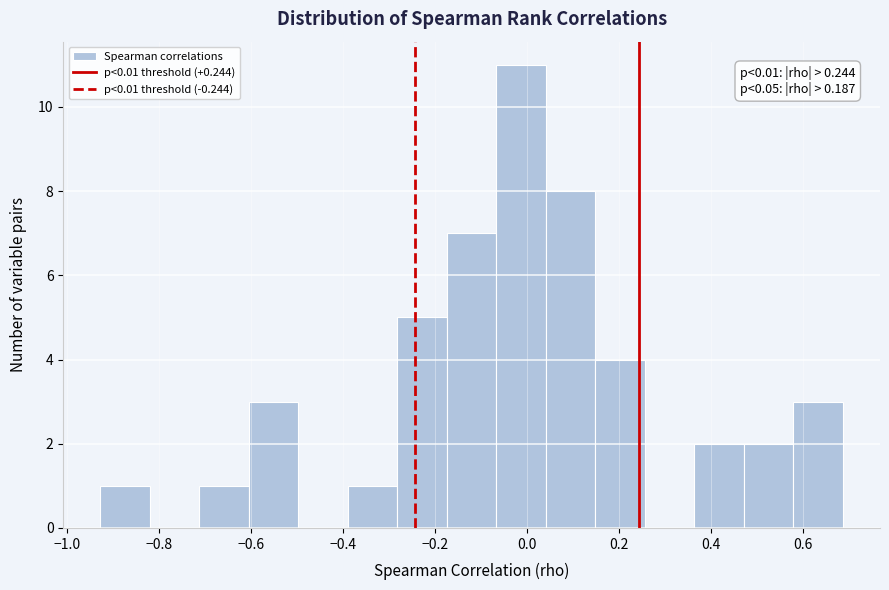

Which range on the x-axis has the tallest bar?

-0.06 to 0.04